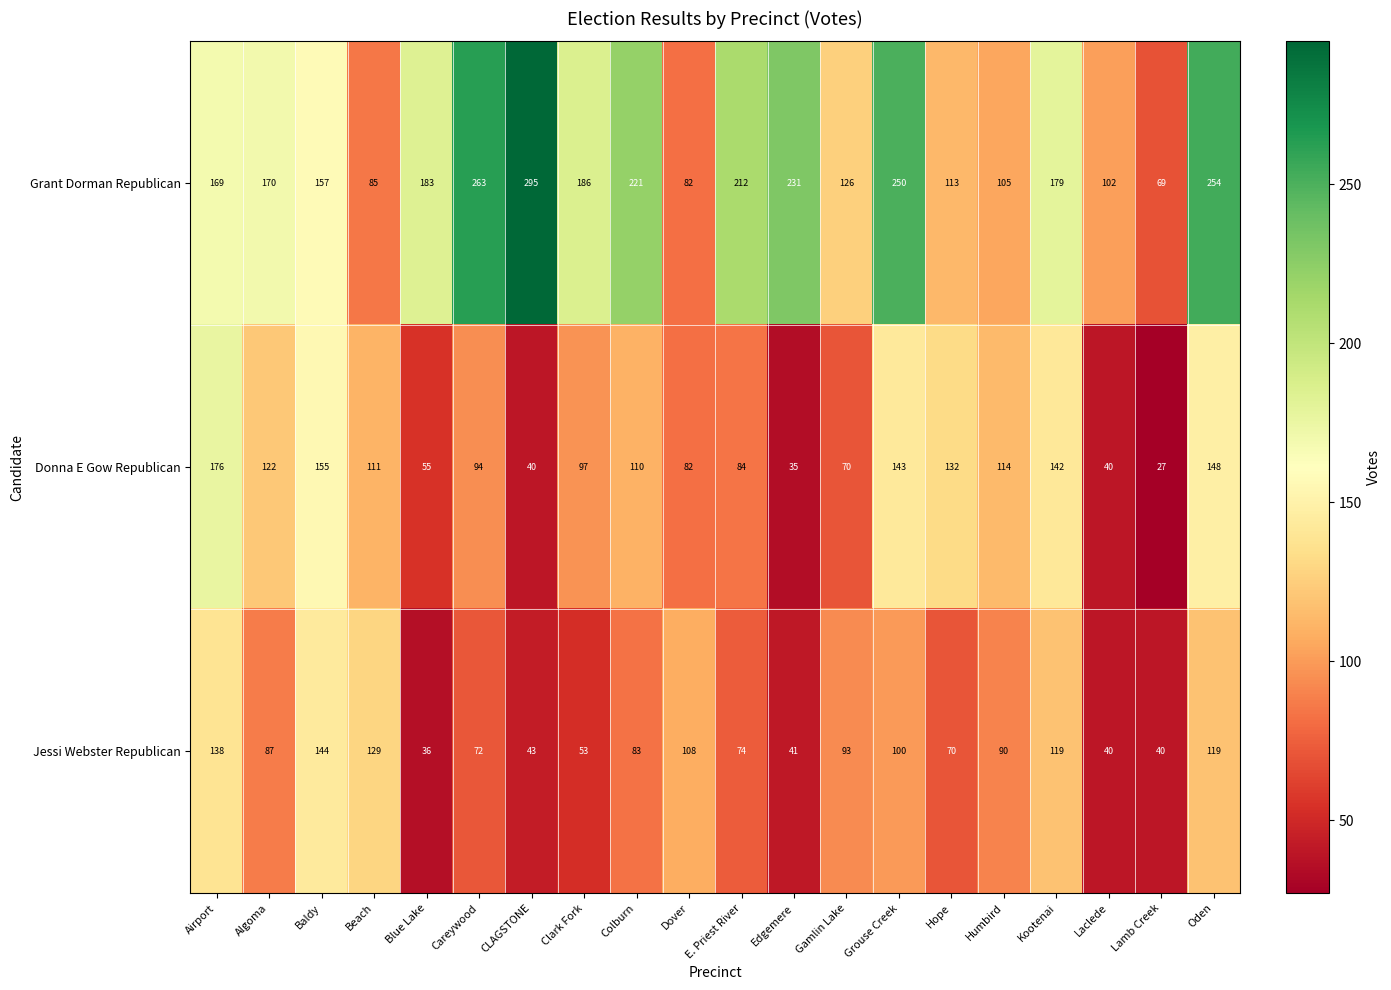

What is the sum of the Donna E Gow Republican values at Clark Fork and E. Priest River?

181